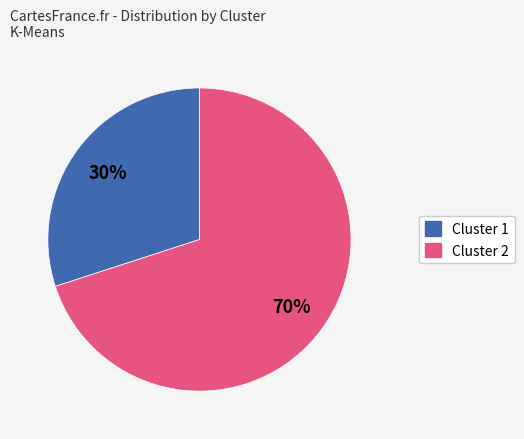

To the nearest percent, what is the difference between the largest and smallest slice percentages?

40%